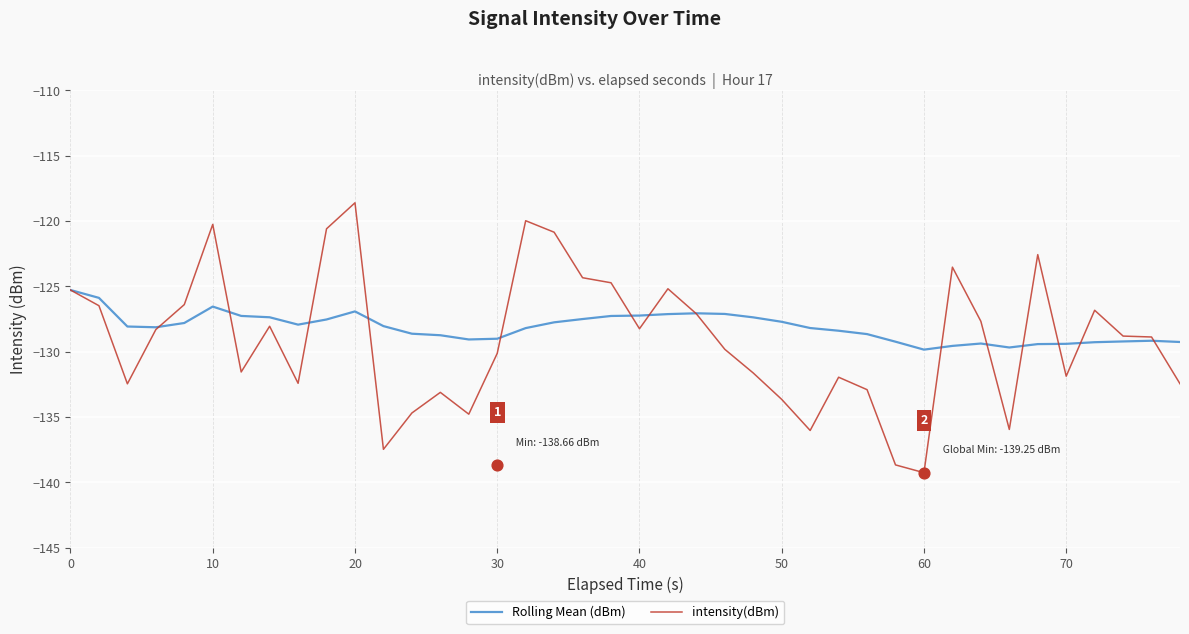

Which series contains the lowest Y value?

intensity(dBm)